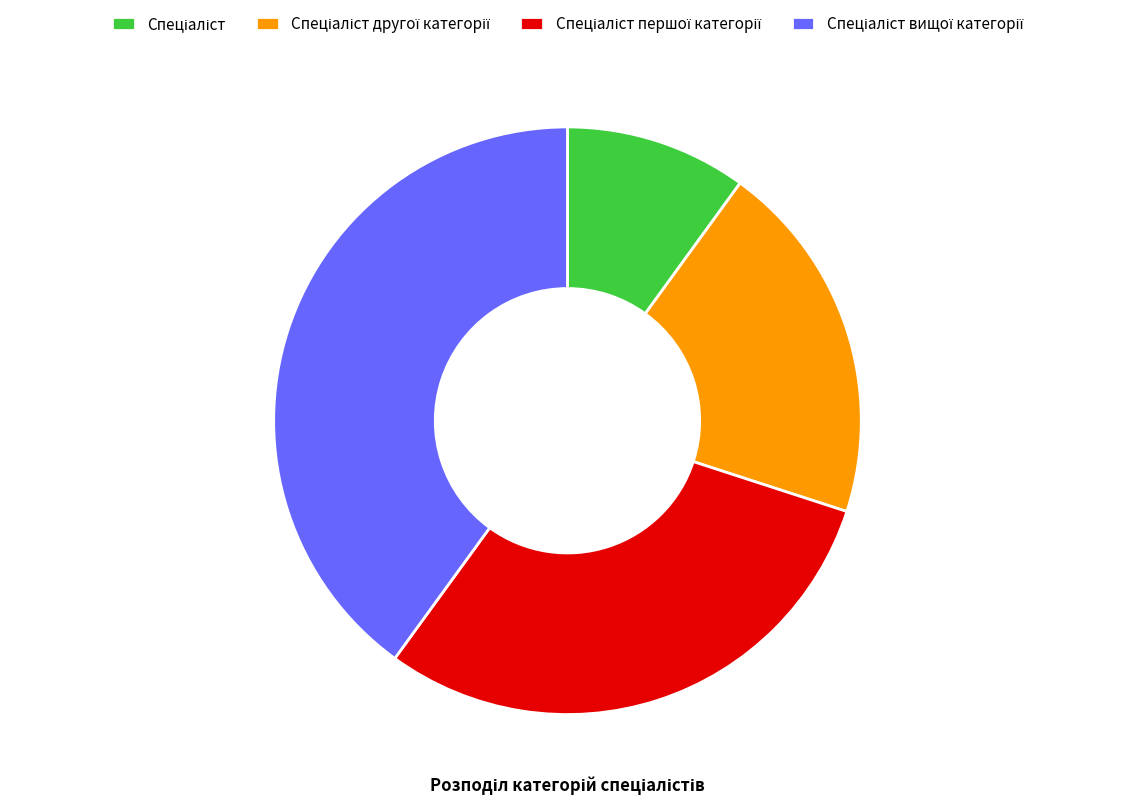

Is there any slice that represents more than half of the pie?

No